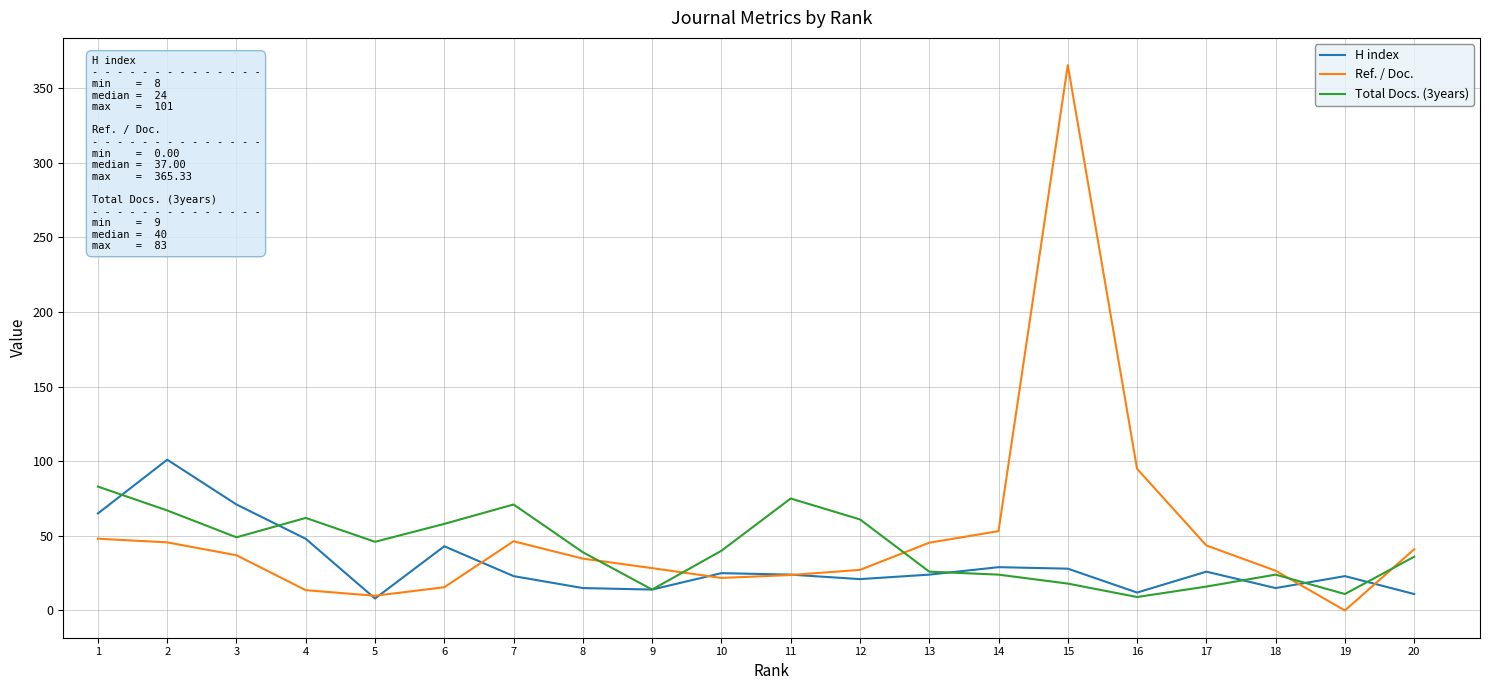

True or false: H index has more than 2 interior local peaks.

True